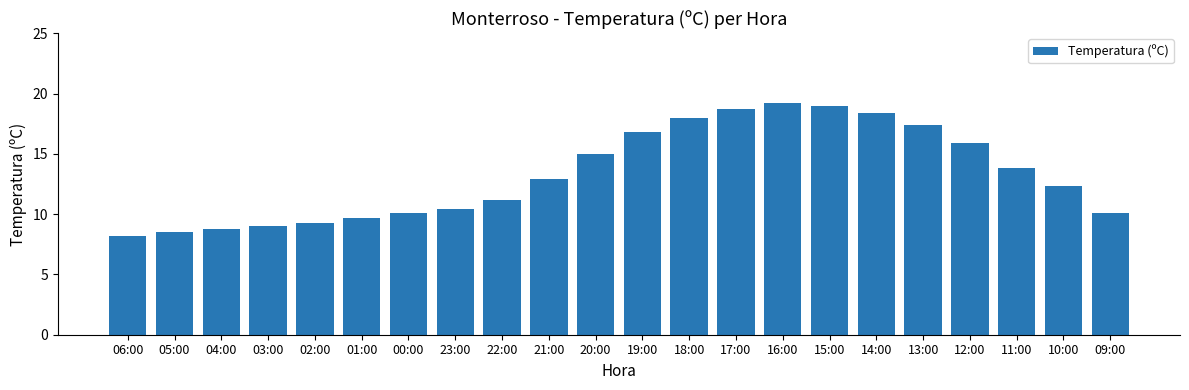

Reading left to right, what are all the values shown in this chart?

06:00=8.2	05:00=8.5	04:00=8.8	03:00=9.0	02:00=9.3	01:00=9.7	00:00=10.1	23:00=10.4	22:00=11.2	21:00=12.9	20:00=15.0	19:00=16.8	18:00=18.0	17:00=18.7	16:00=19.2	15:00=19.0	14:00=18.4	13:00=17.4	12:00=15.9	11:00=13.8	10:00=12.3	09:00=10.1